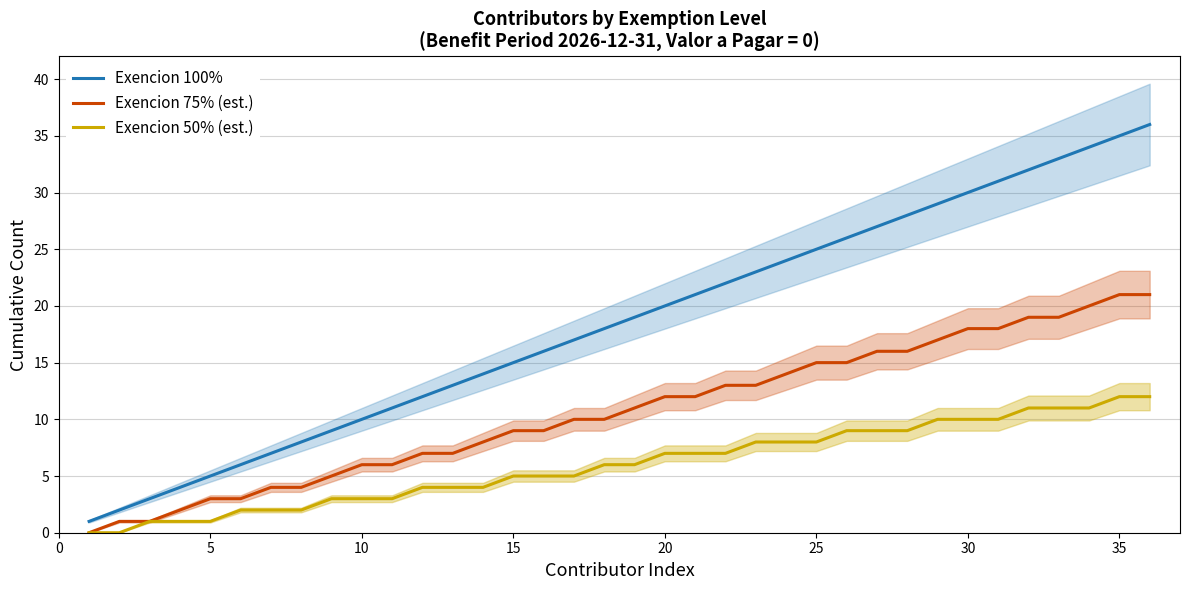

True or false: Exencion 50% (est.) has a value of 7 at 35.

False